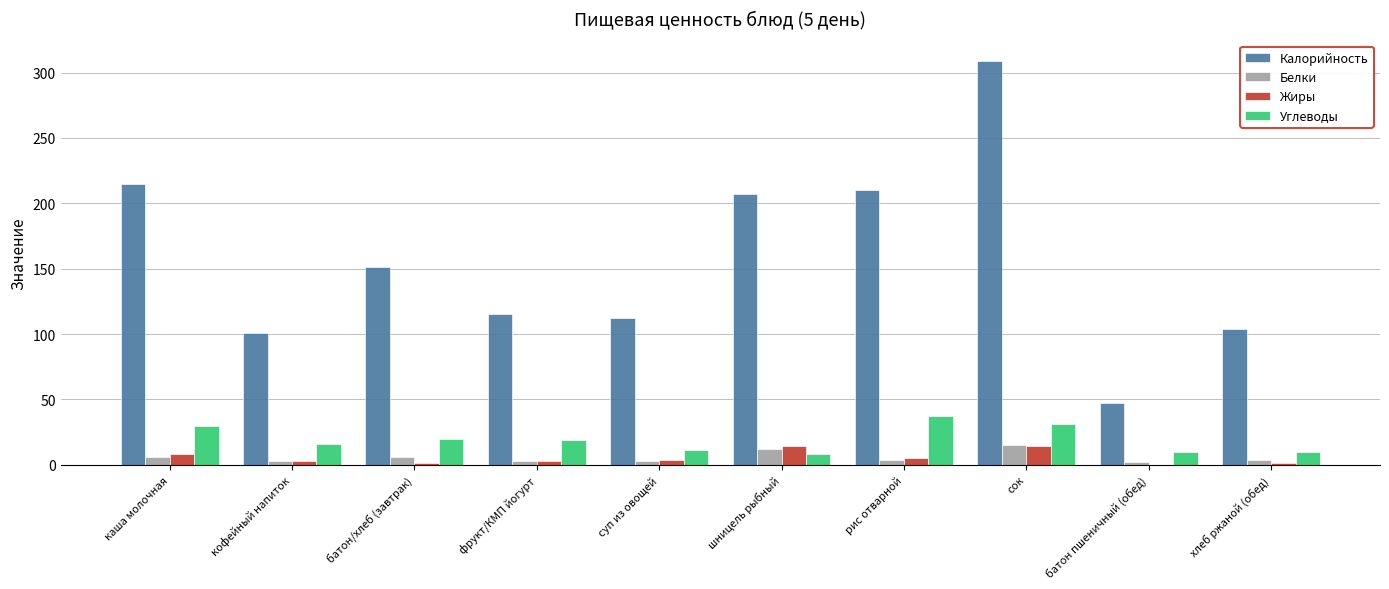

Which label corresponds to the largest value in the chart?

сок